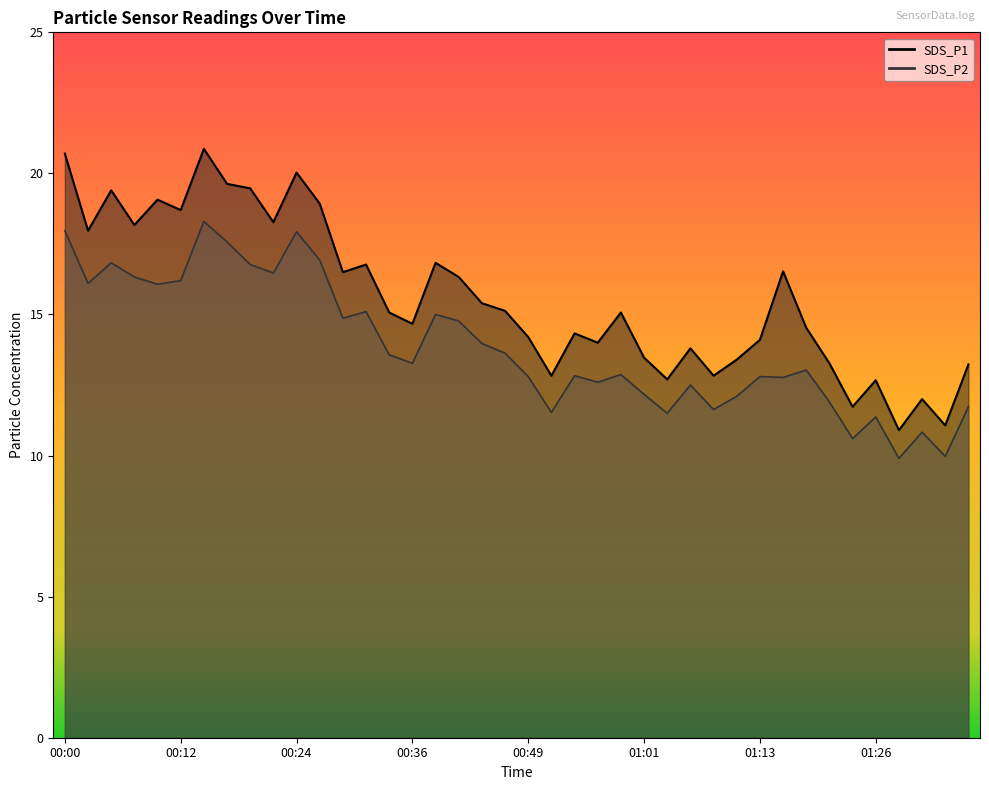

True or false: SDS_P2 and SDS_P1 cross at least once.

False